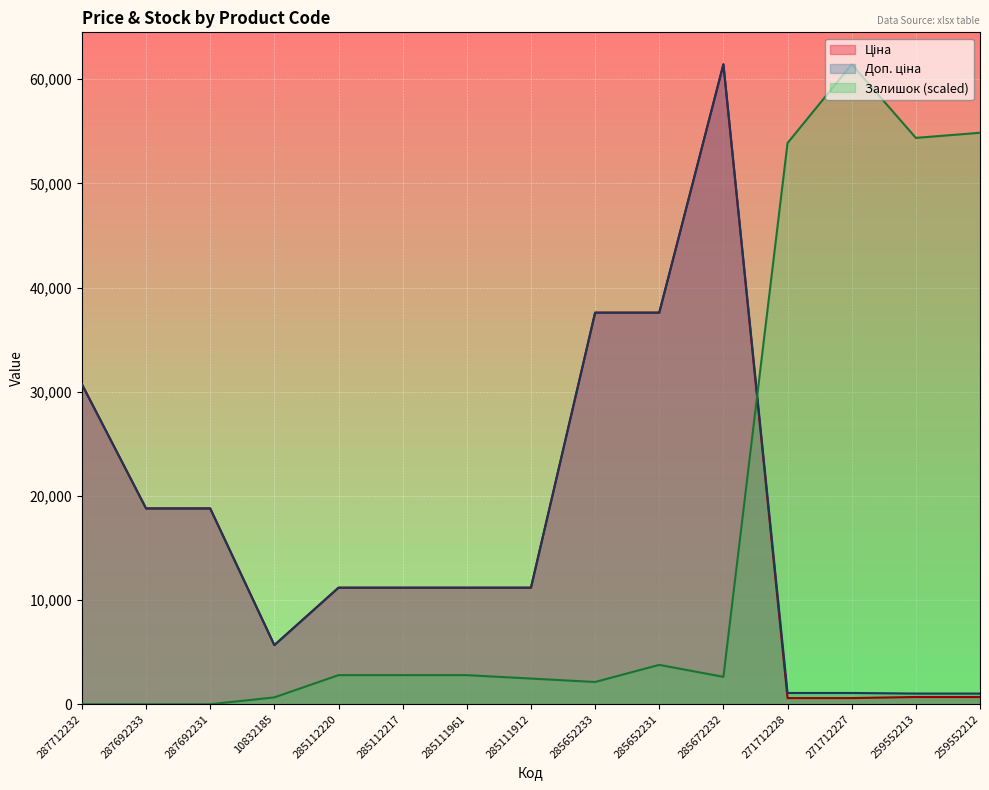

What is the value of the Залишок point at the 7th from the left?

2792.5